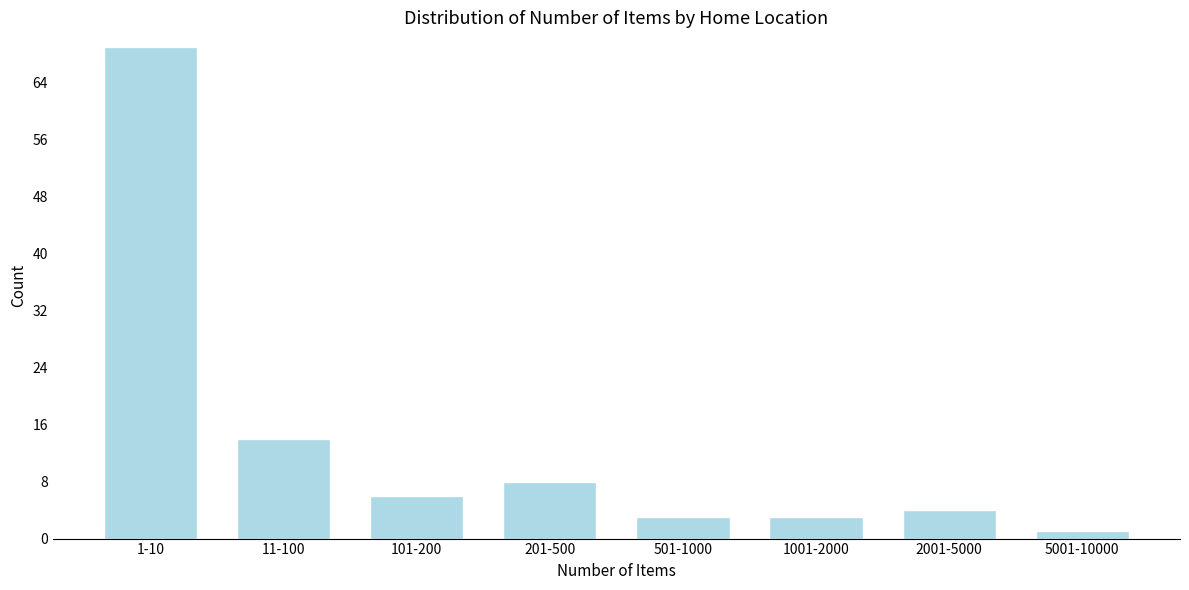

Reading left to right, extract all data points from this chart.

1-10=69	11-100=14	101-200=6	201-500=8	501-1000=3	1001-2000=3	2001-5000=4	5001-10000=1